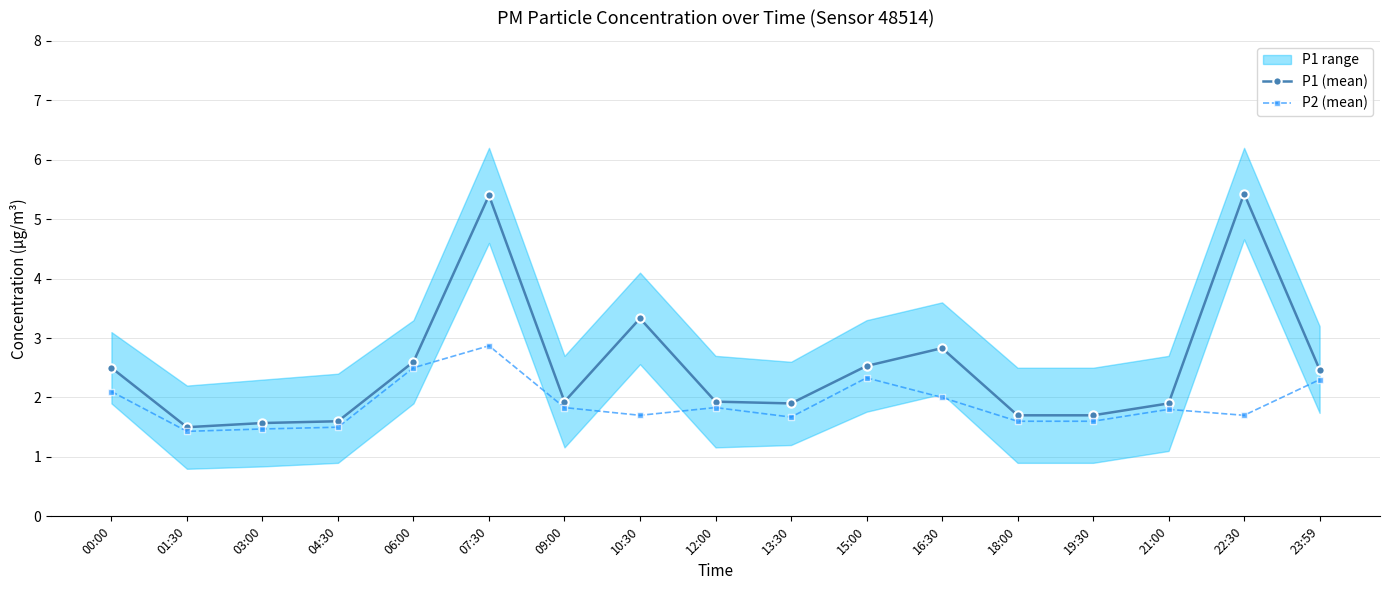

Is the value of P2 (mean) at 07:30 greater than the value of P1 (mean) at 22:30?

No